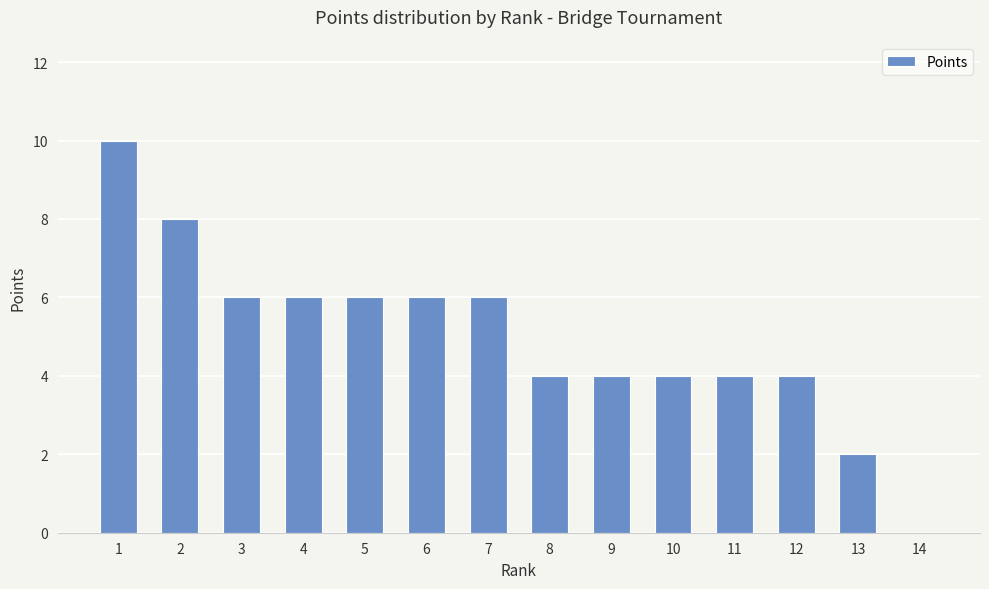

What is the change in value from 1 to 12?

-6